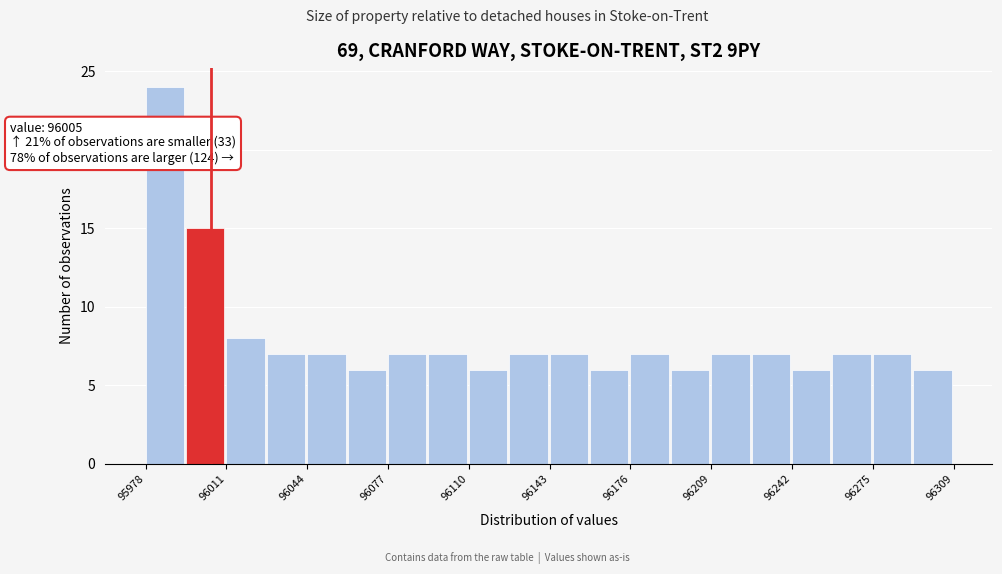

Around what value on the x-axis is the tallest bar? Give the approximate position of its centre, as read against the axis.

95985